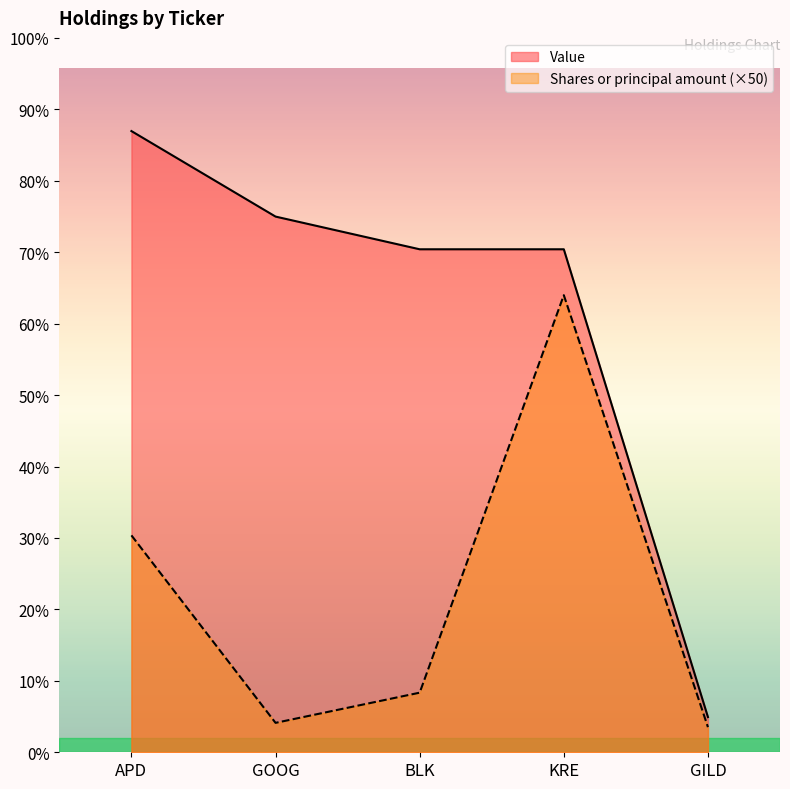

Which label corresponds to the largest value in the chart?

APD